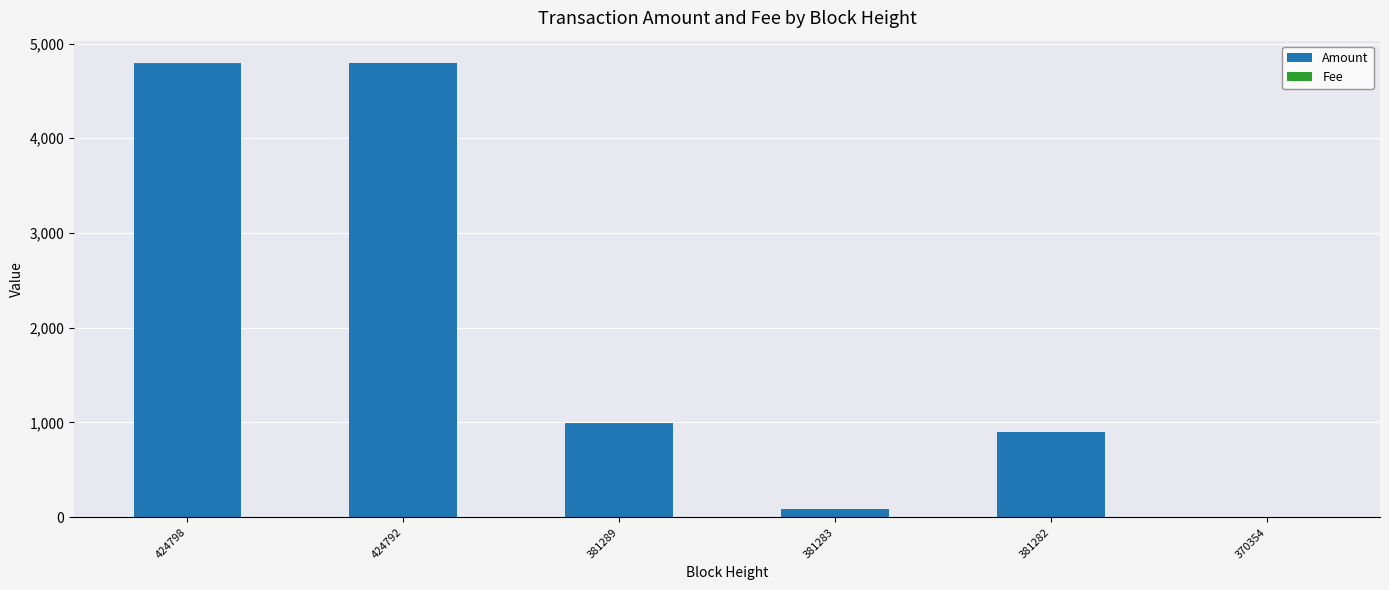

At which label is Amount closest to 2395?

381289